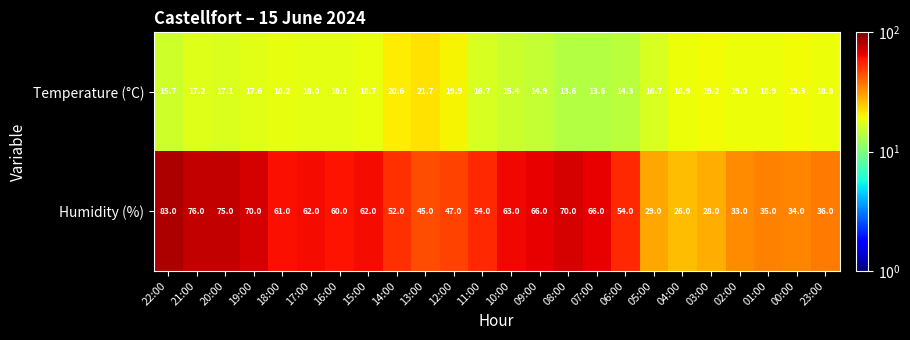

At which category does the chart reach its peak across all series?

22:00